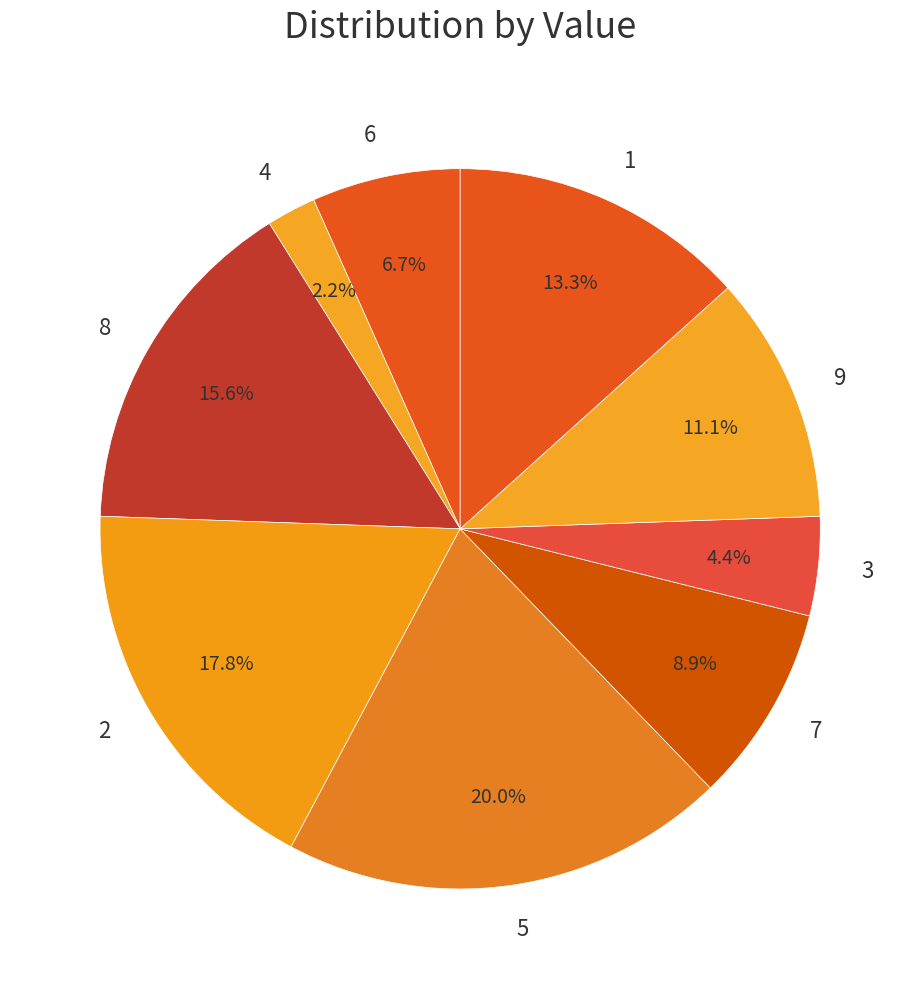

How much of the chart is everything except 6?

93.3%